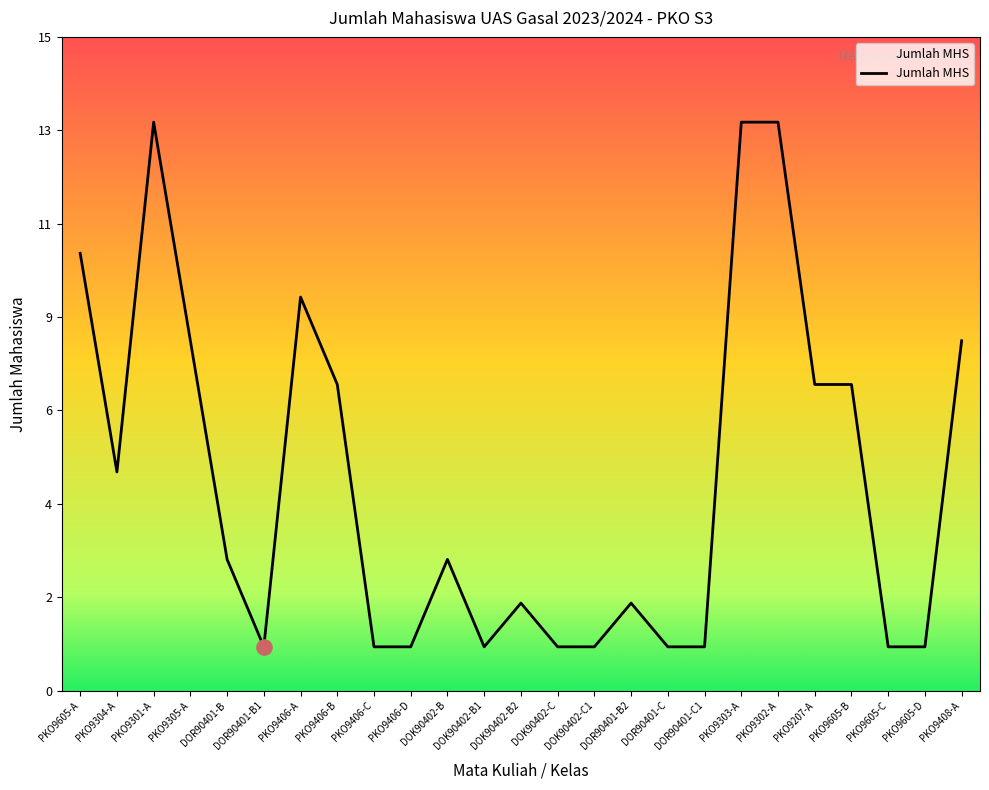

What is the change in value from DOK90402-C1 to PKO9207-A?

+6